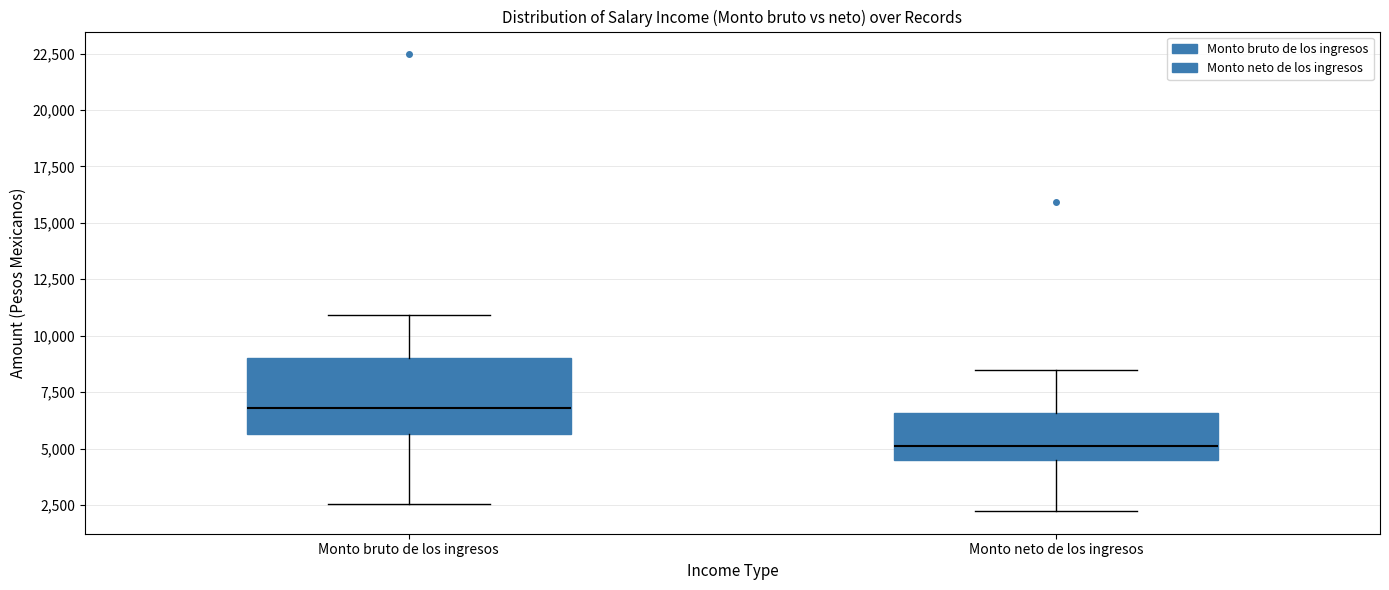

Comparing the boxes themselves (not the whiskers), which one is the tallest?

Monto bruto de los ingresos